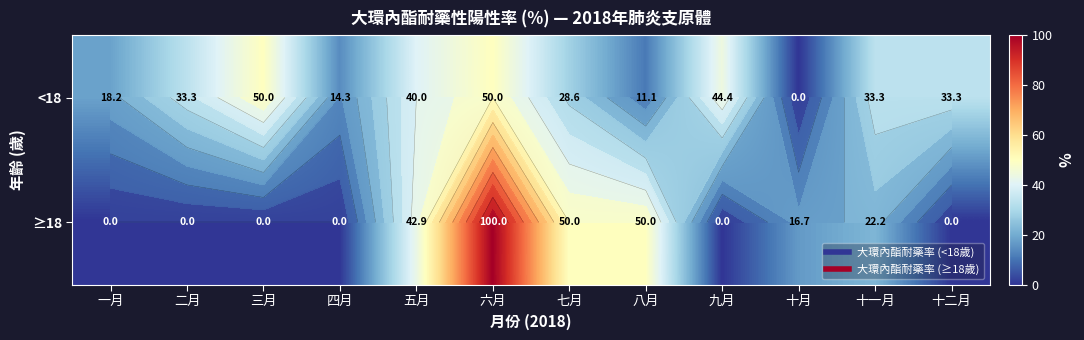

Is it true that <18 equals 77.6 at 六月?

False